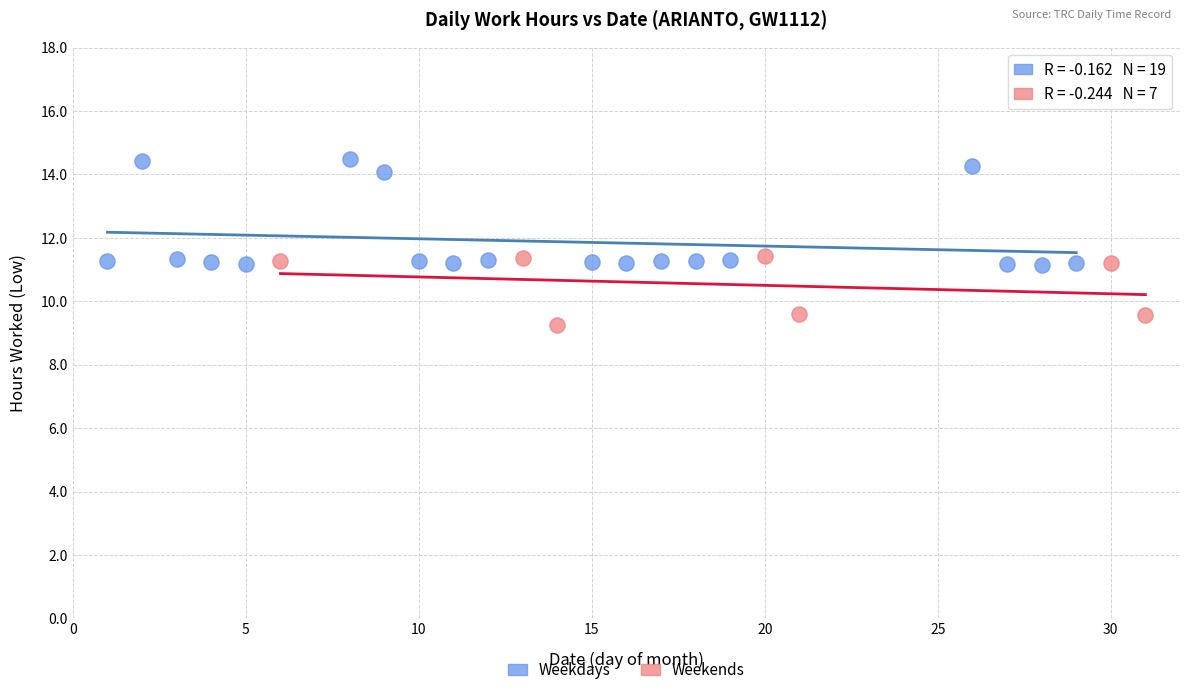

Which series contains the highest Y value?

Weekdays